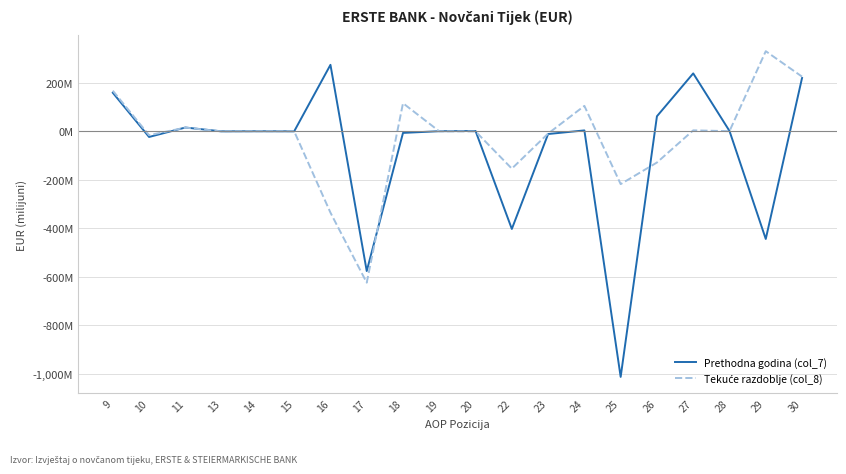

Does the chart have visible grid lines?

Yes